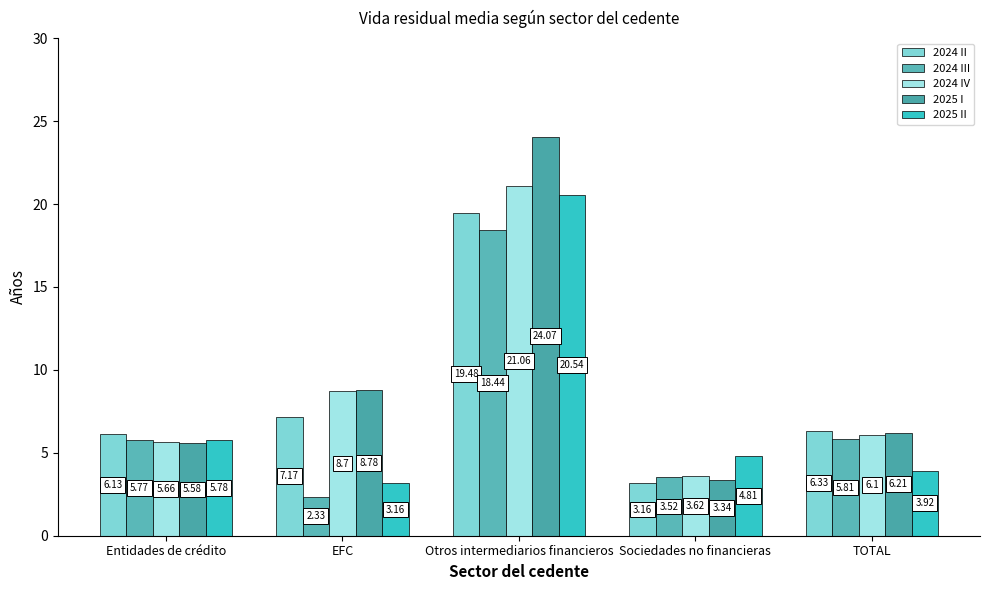

Rank the categories by 2024 IV value from highest to lowest.

Otros intermediarios financieros, EFC, TOTAL, Entidades de crédito, Sociedades no financieras